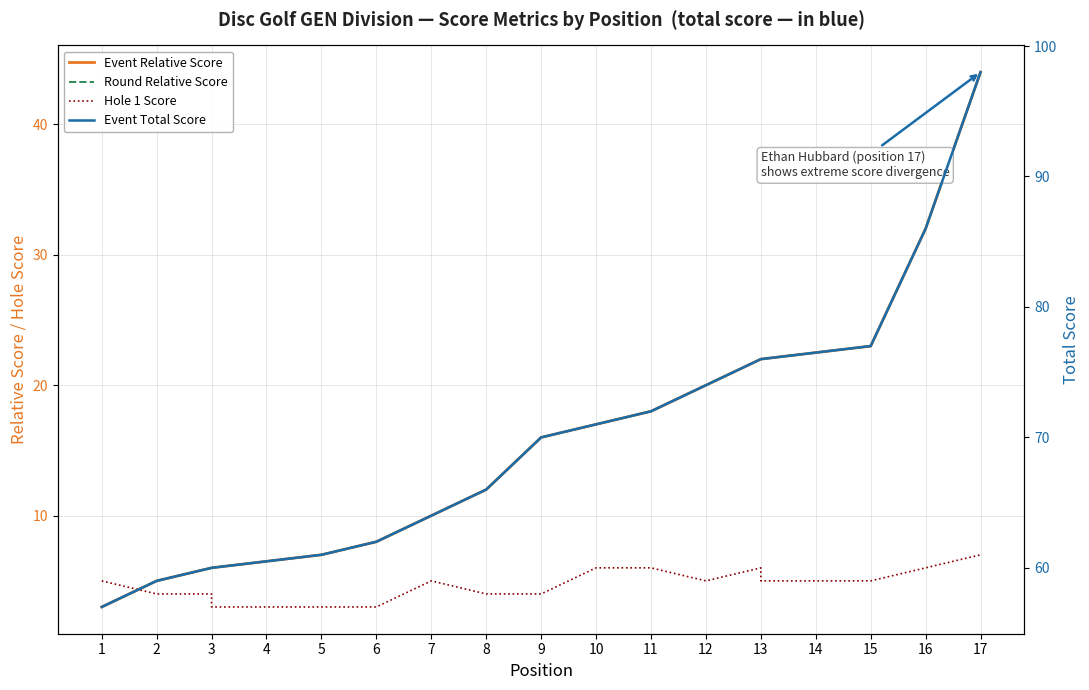

True or false: Event Relative Score has more than 2 points higher than both neighbors.

False